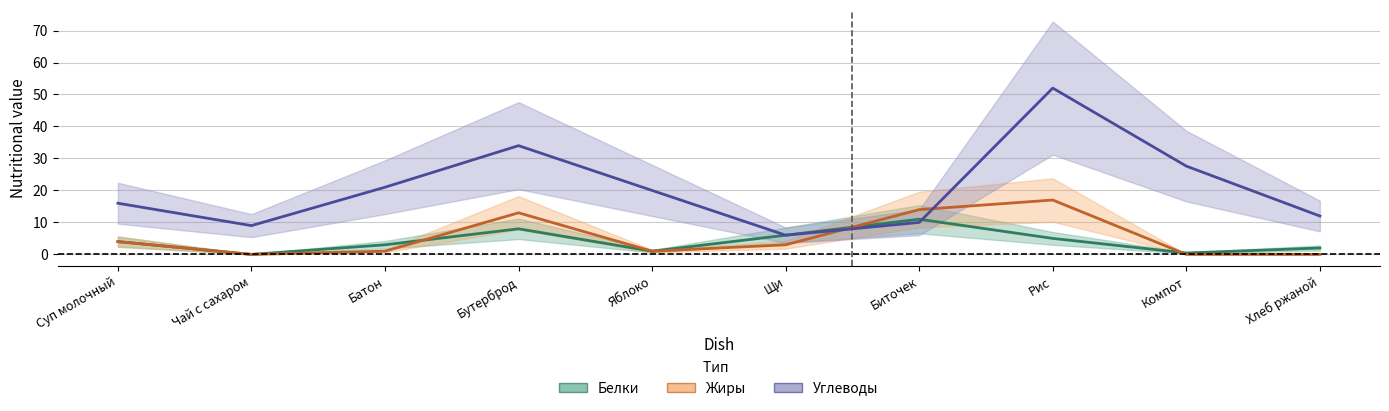

What are all the series names shown in the legend?

Белки, Жиры, Углеводы